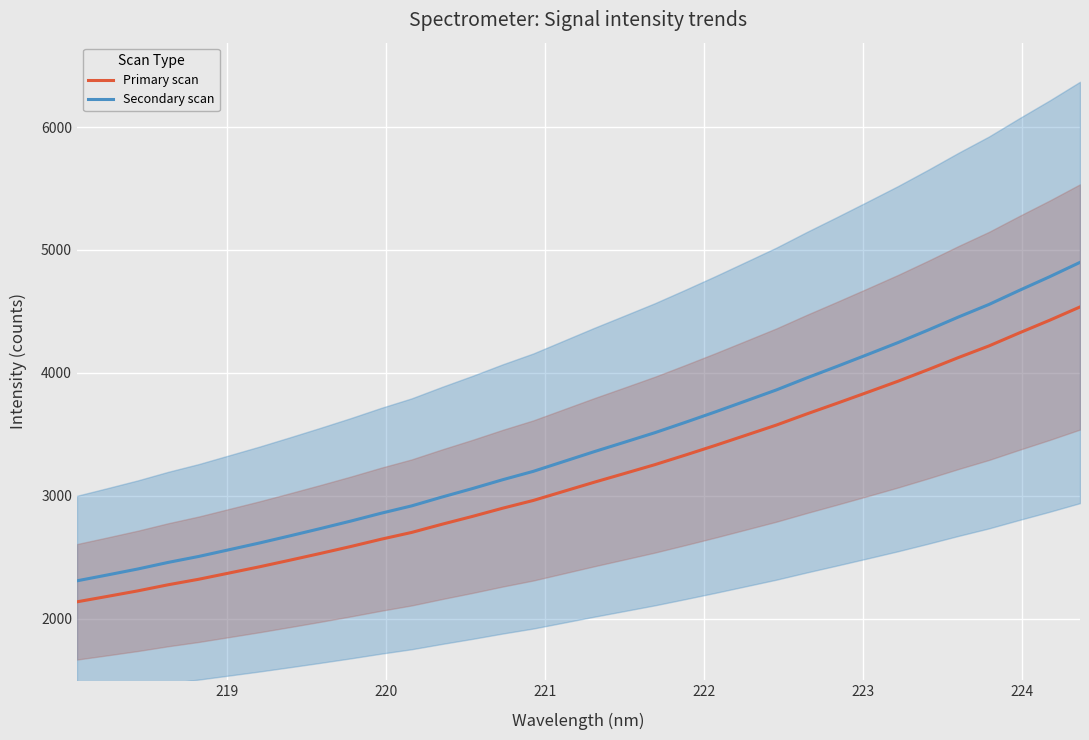

True or false: Primary scan and Secondary scan cross at least once.

False